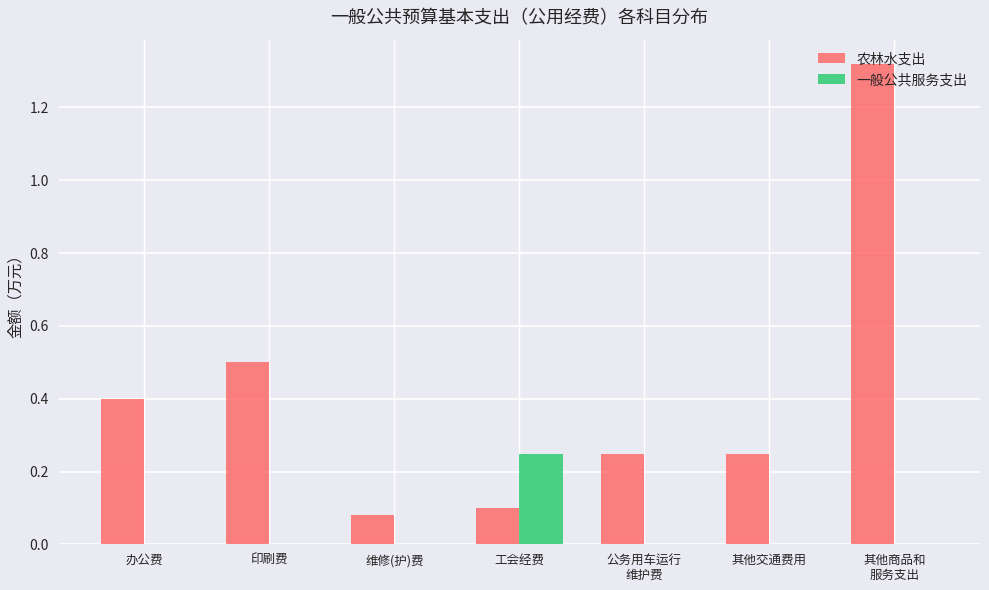

Which series has the largest total across all categories?

农林水支出